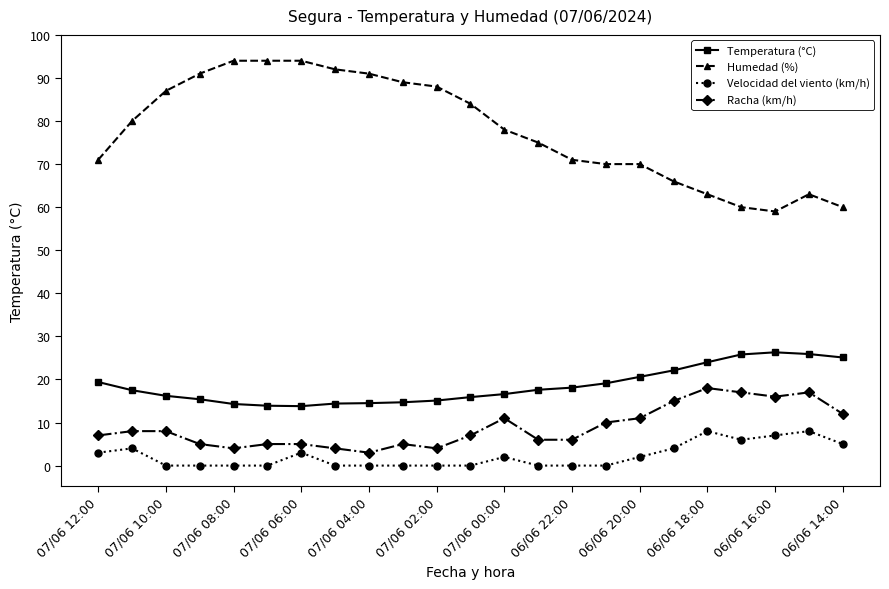

Which series has the widest spread of values?

Humedad (%)